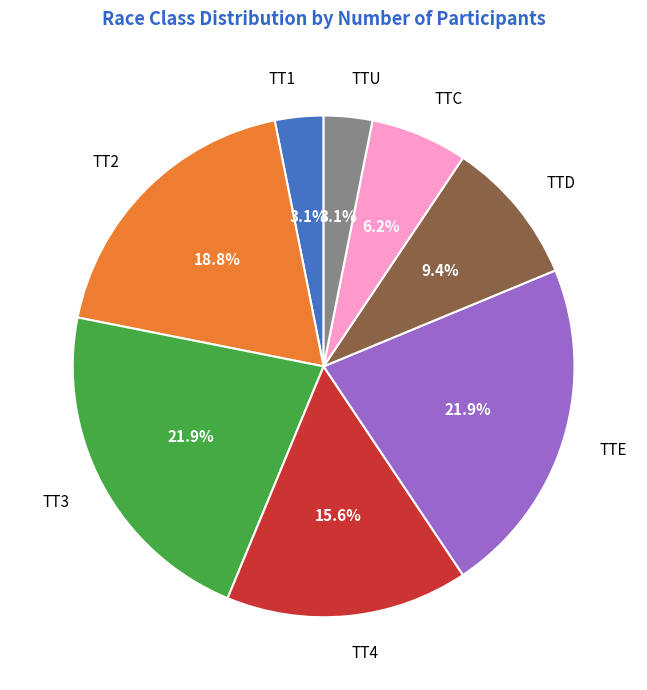

To the nearest percent, what portion does TTU represent?

3%